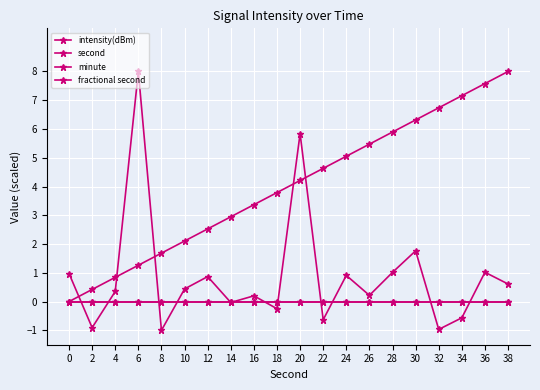

Where is the first local maximum for intensity(dBm)?

6